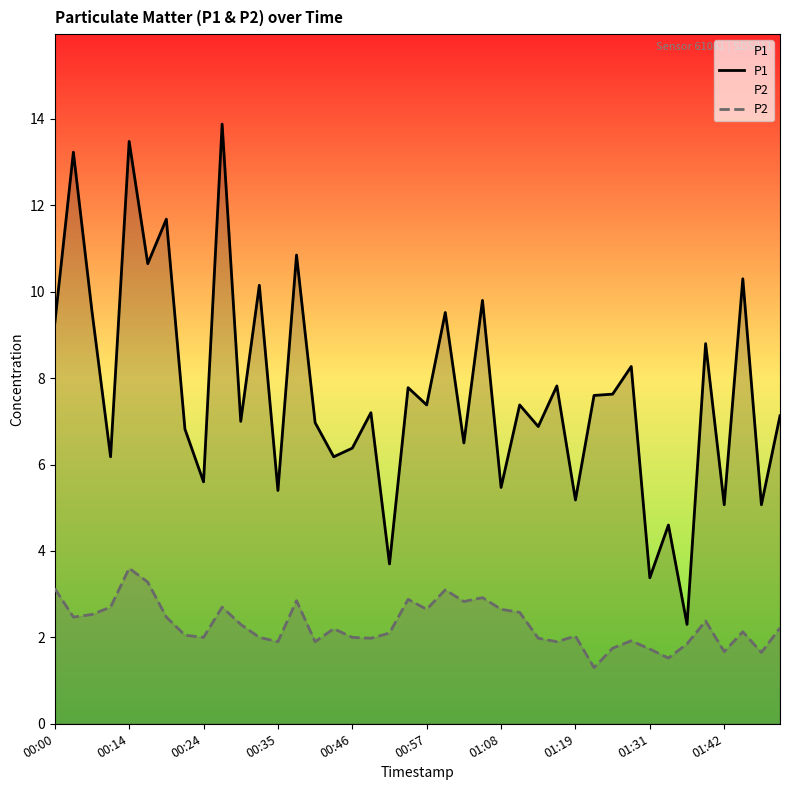

True or false: P2 and P1 cross at least once.

False